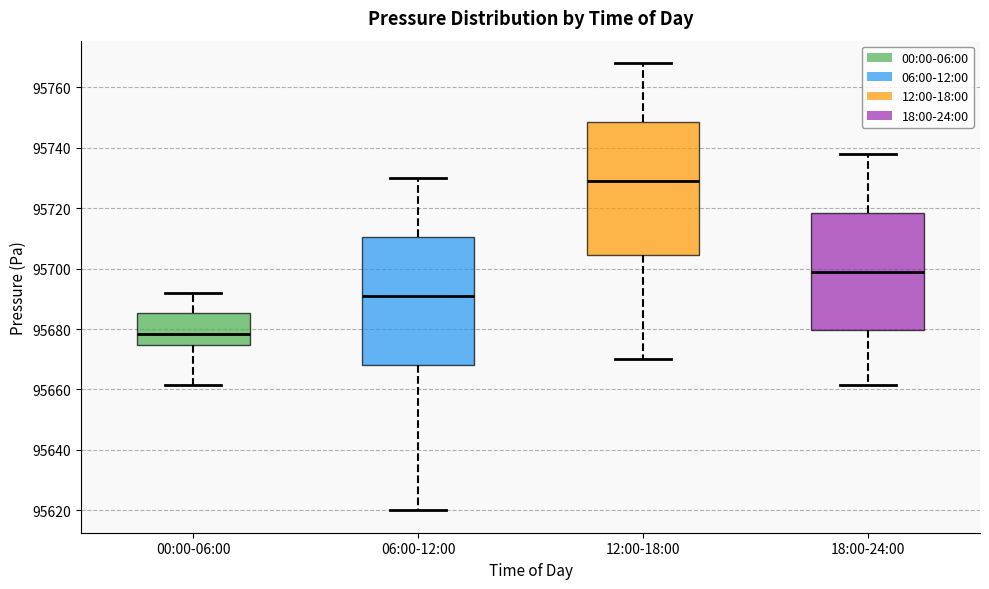

Which box has the lowest median line?

00:00-06:00